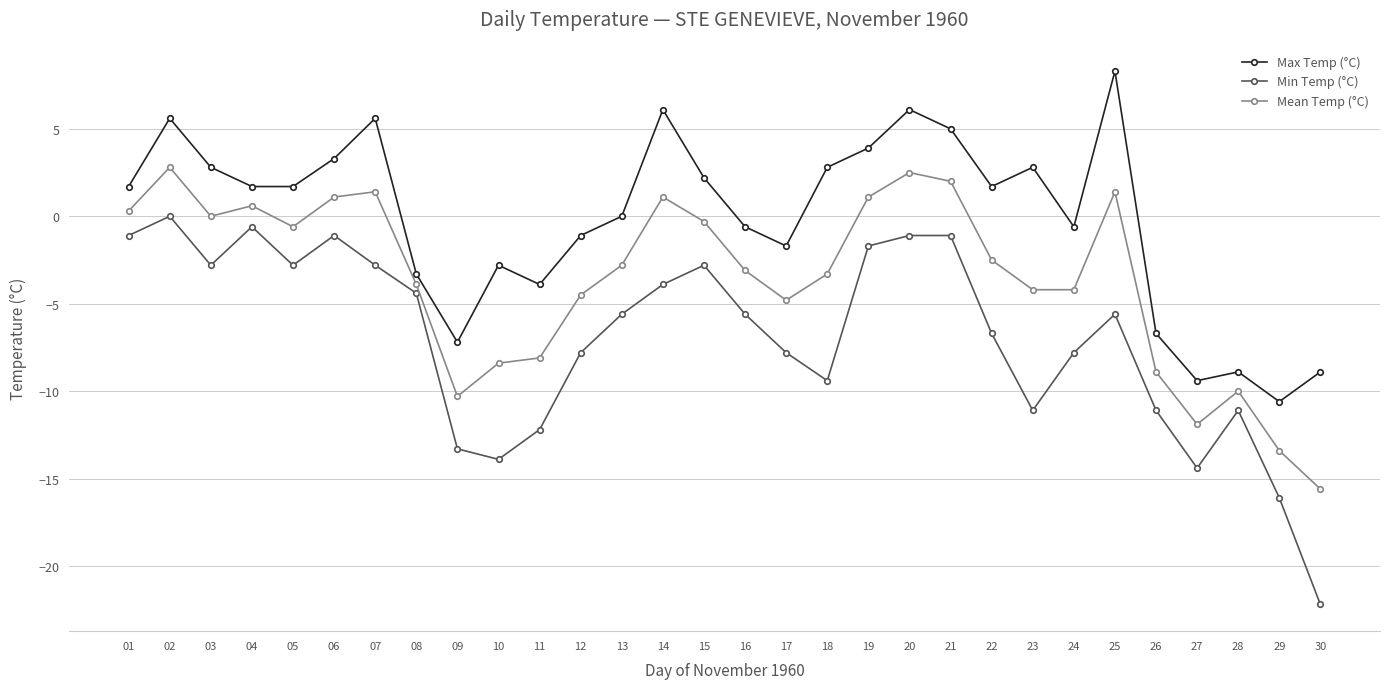

True or false: Max Temp (°C) has more than 1 points higher than both neighbors.

True